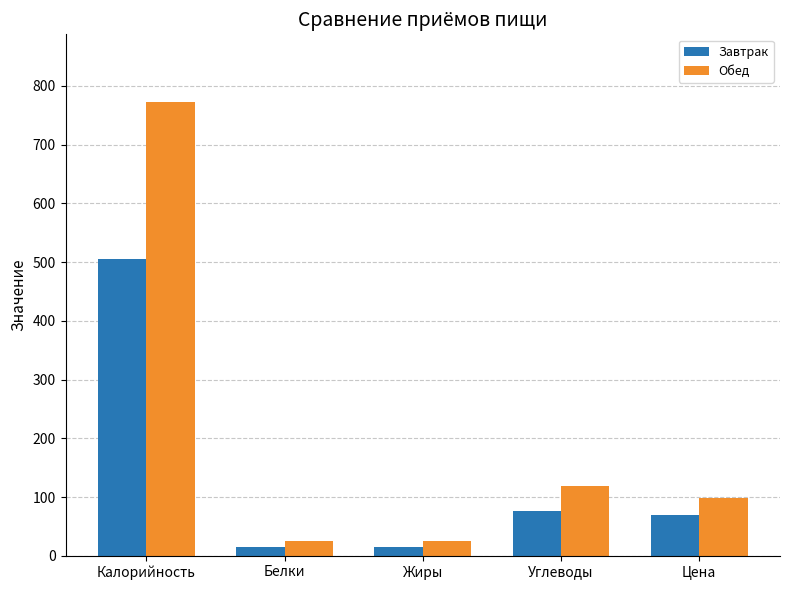

At Жиры, list the series in order from smallest to largest.

Завтрак, Обед